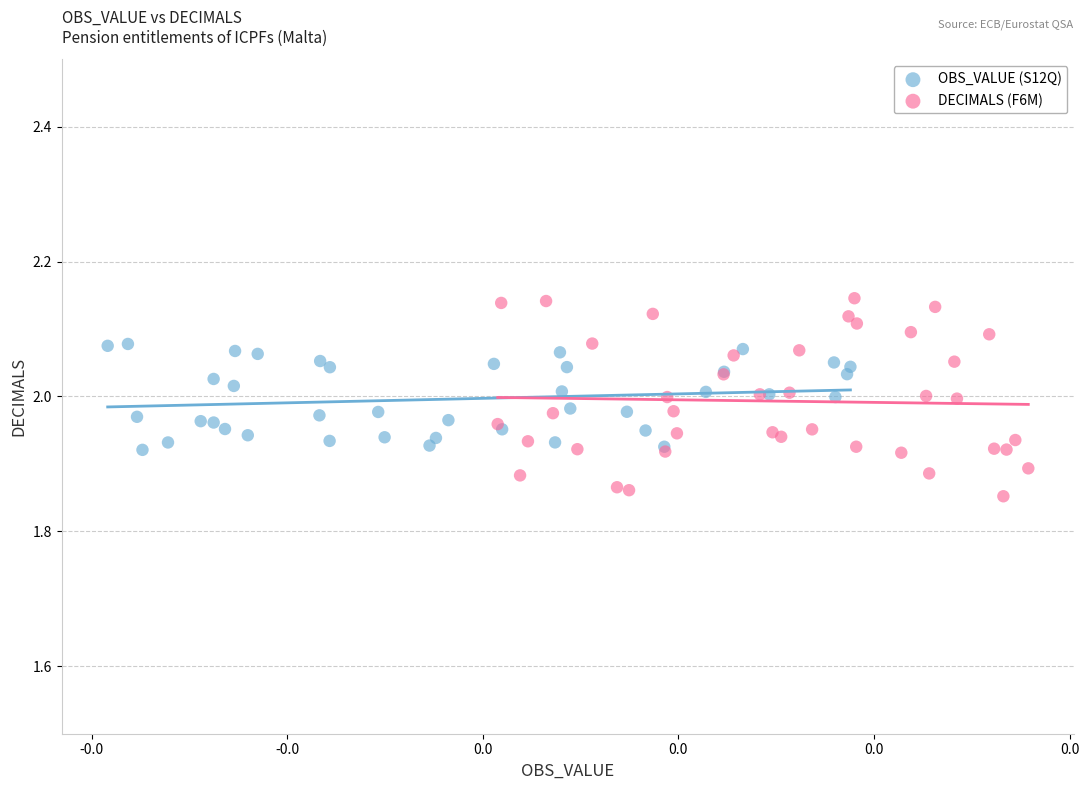

Which series has the widest spread of Y values?

DECIMALS (F6M)